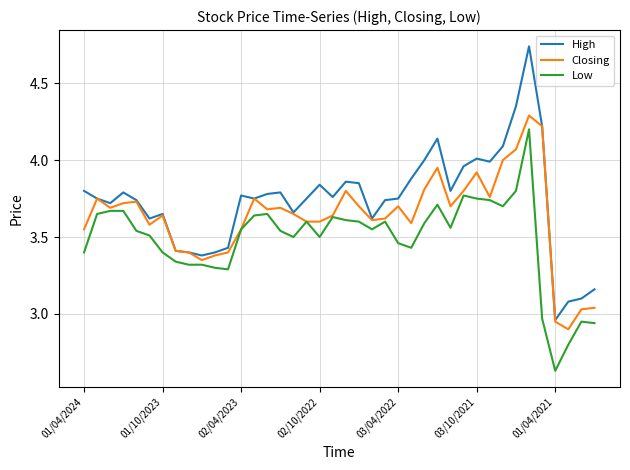

List the series in order of their peak value, lowest first.

Low, Closing, High